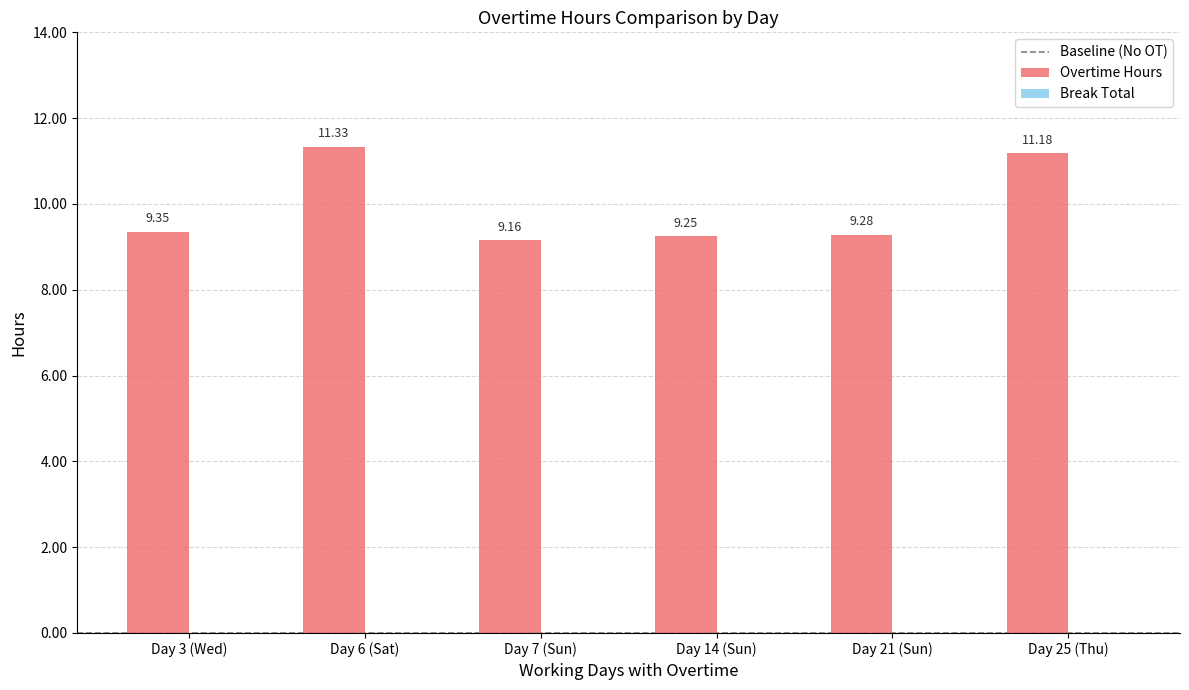

What is the difference between the values at Day 25 (Thu) and Day 14 (Sun)?

1.9